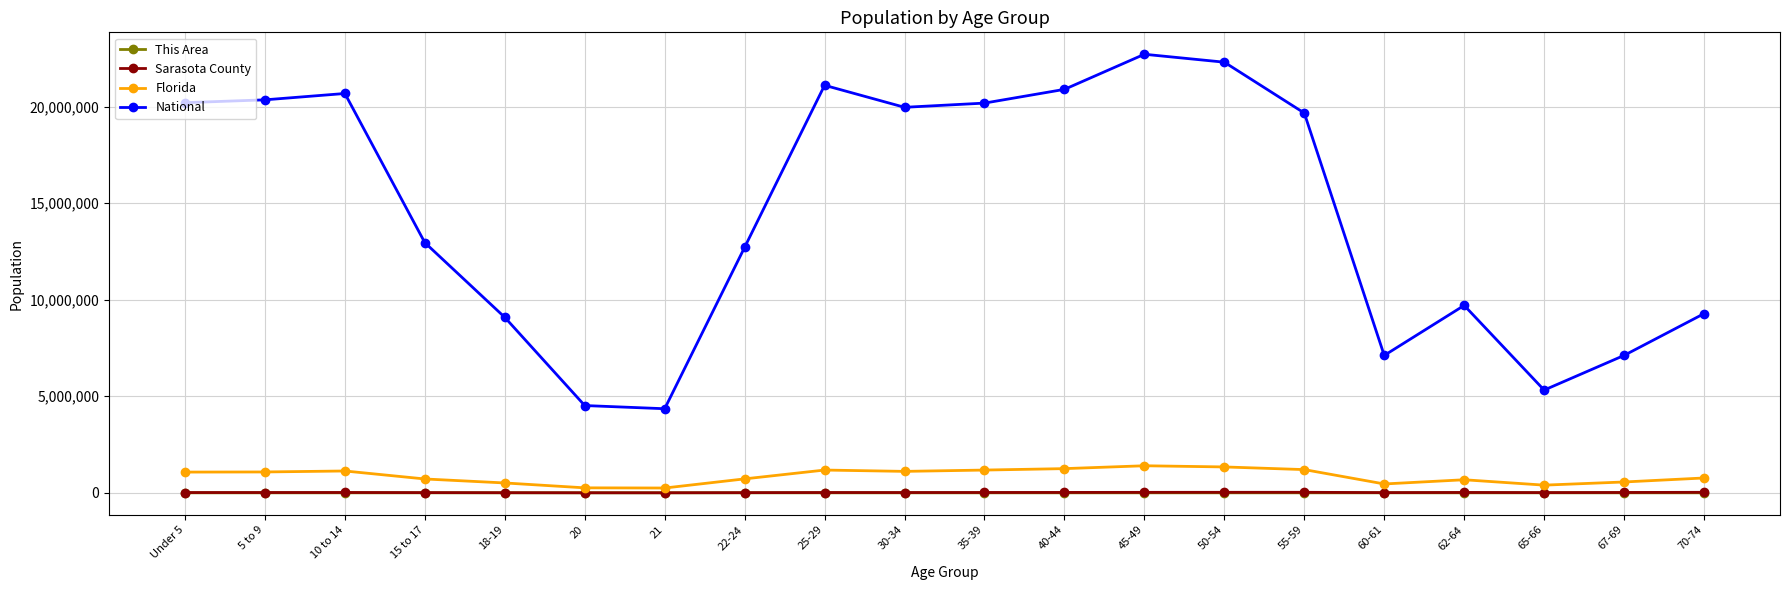

True or false: Florida and National intersect in this chart.

False